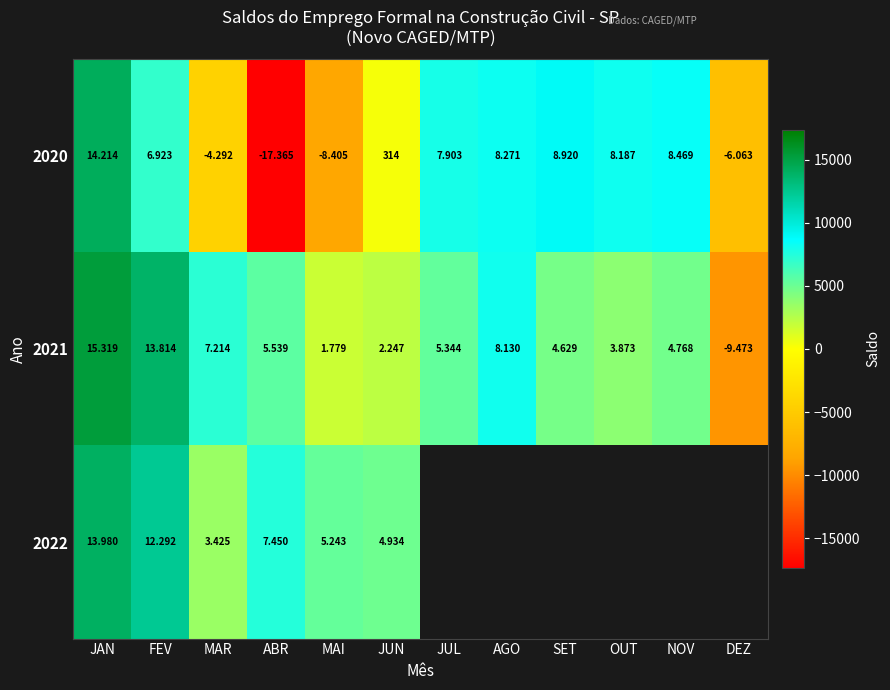

At how many categories does at least one series exceed 12493?

2